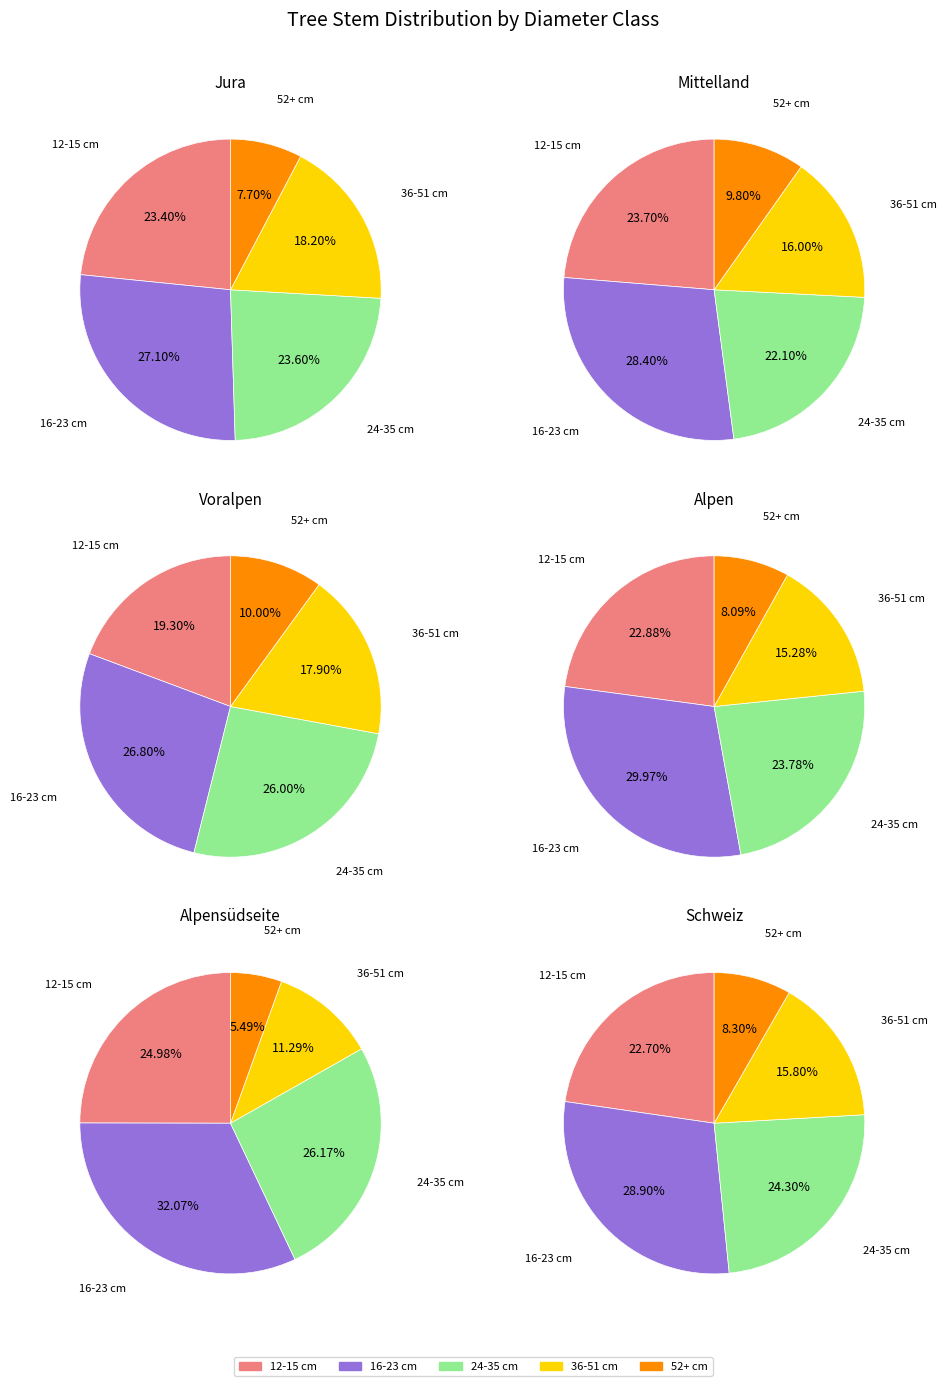

Is it true that 36-51 cm is 29% of the pie?

False